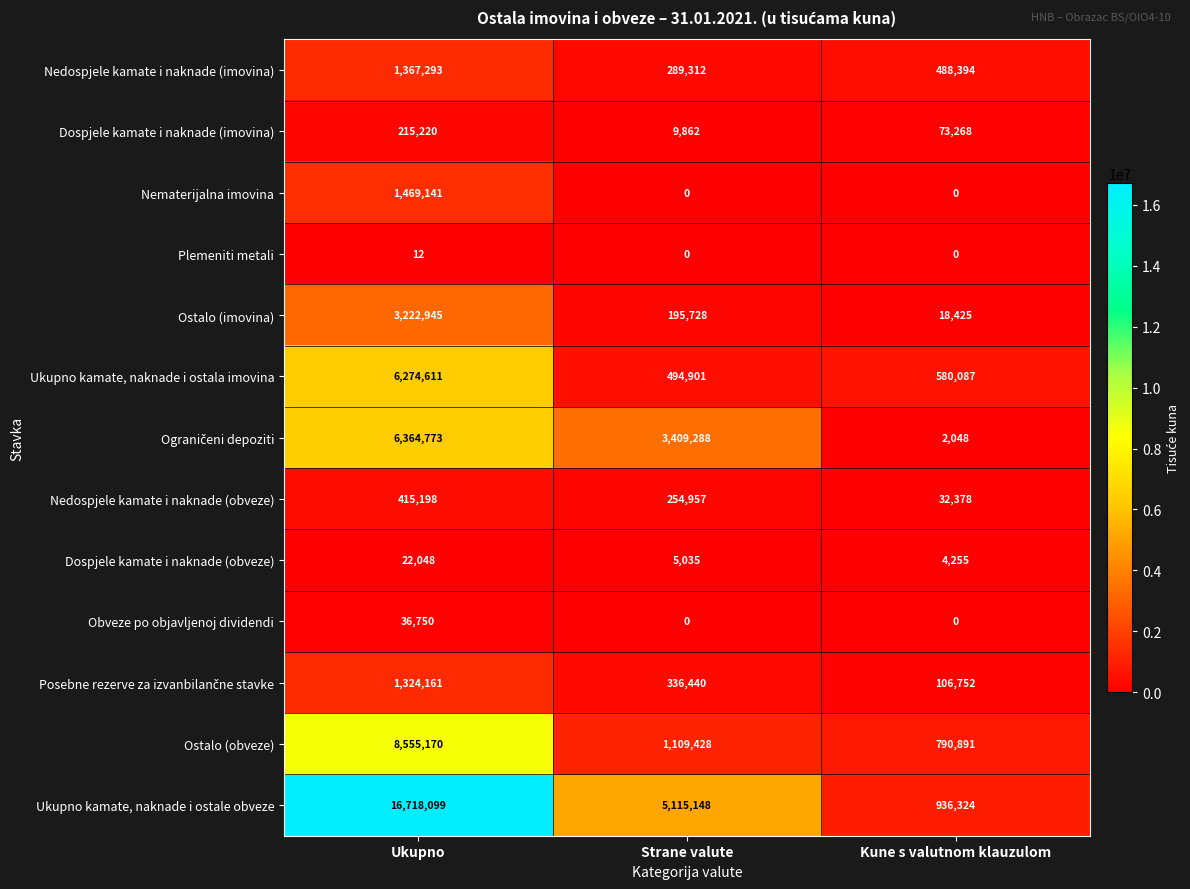

At which label does Ukupno kamate, naknade i ostale obveze first exceed 5115148?

Ukupno